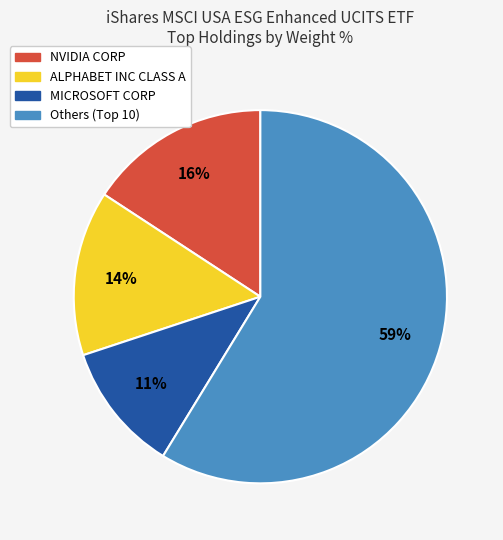

To the nearest percent, what is the difference between the largest and smallest slice percentages?

48%